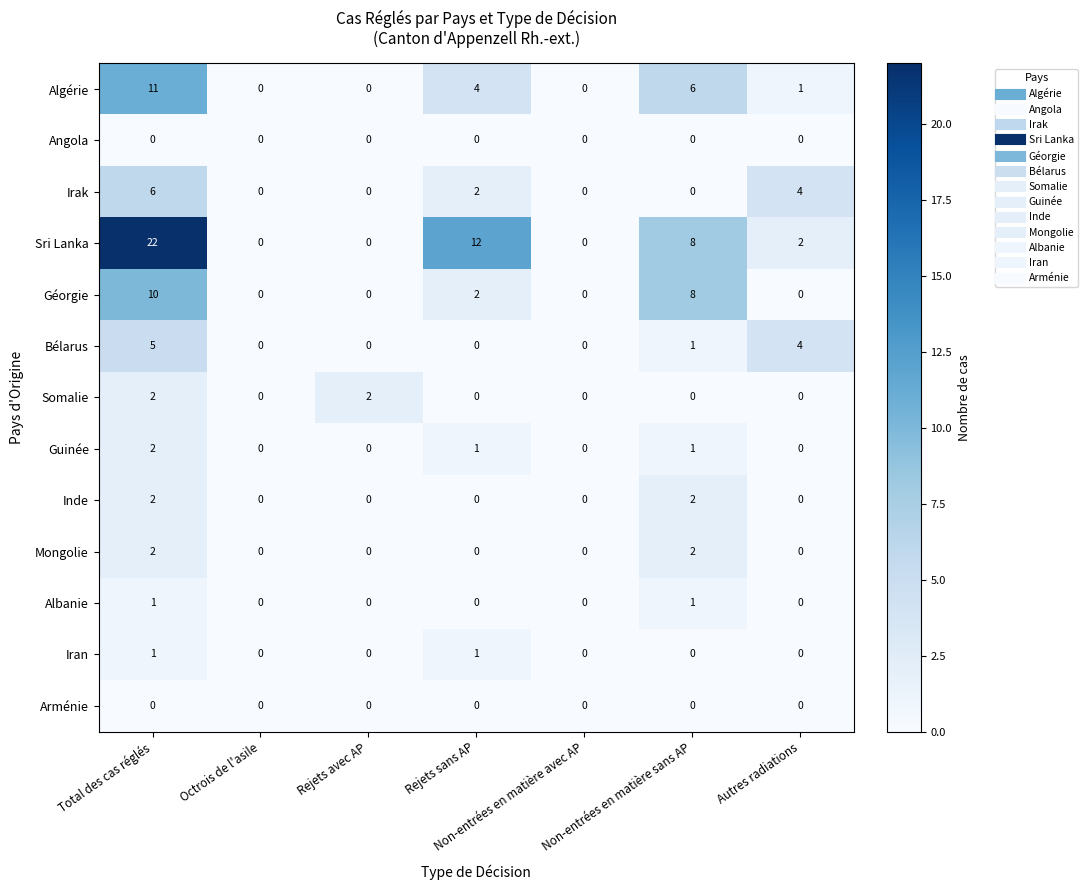

The Arménie series shows 0 at Non-entrées en matière avec AP. True or false?

True